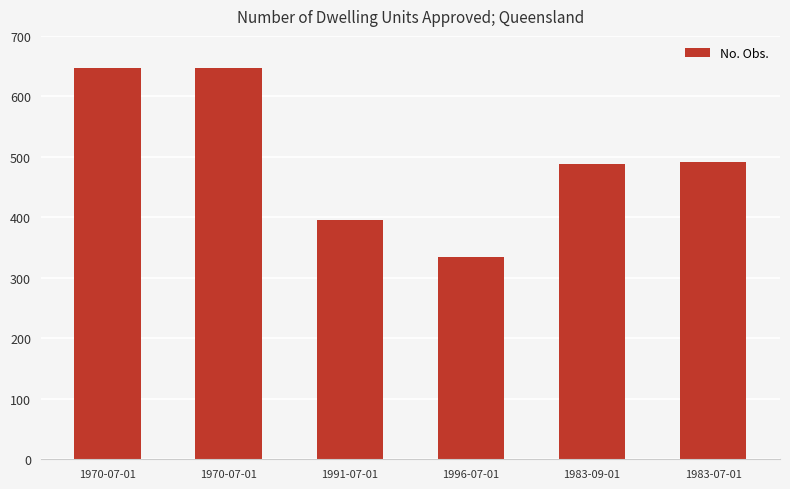

Which category has the lowest value across all series?

1996-07-01